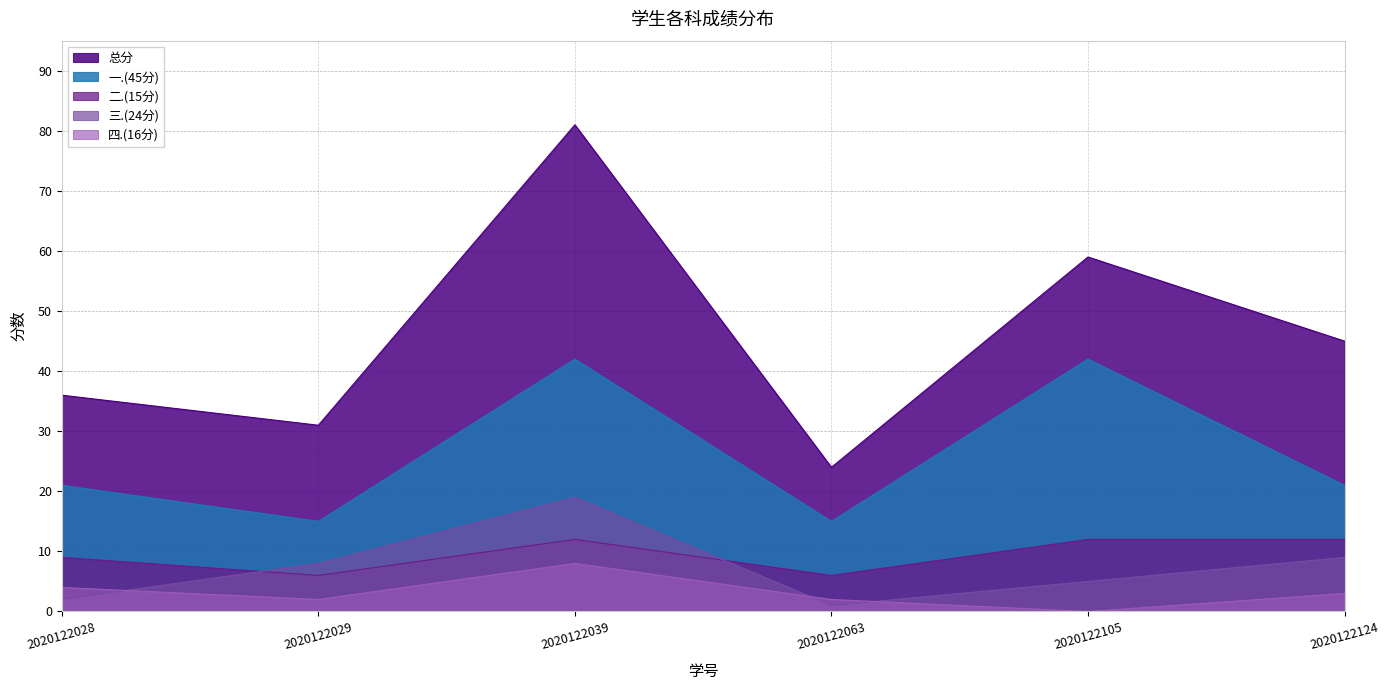

What is the difference between the second highest and second lowest values in the 二.(15分) series?

6